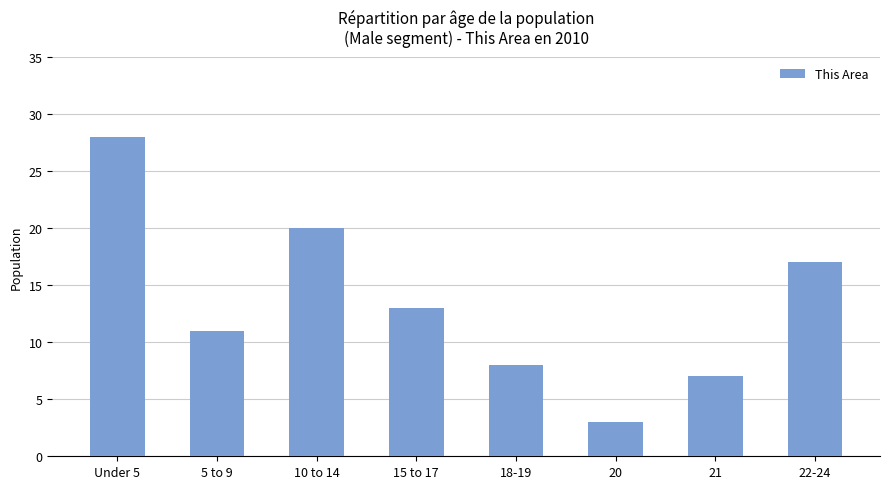

The value at 22-24 is 11. True or false?

False